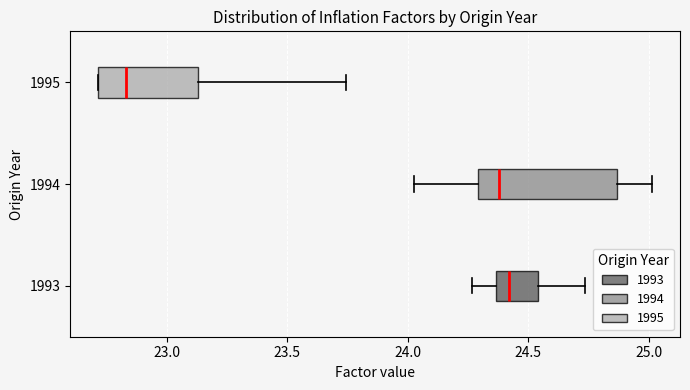

Where is the left edge of the box at y = 1993 on the x-axis? The values are not printed on the chart, so give them approximately, as read against the axis.

24.35